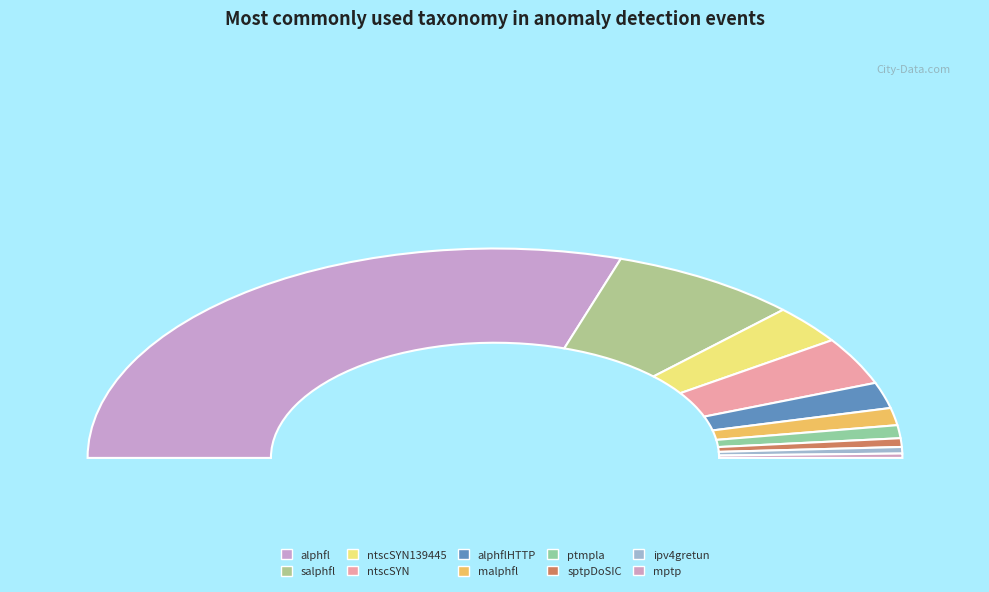

To the nearest percent, what percentage of the pie is salphfl?

15%